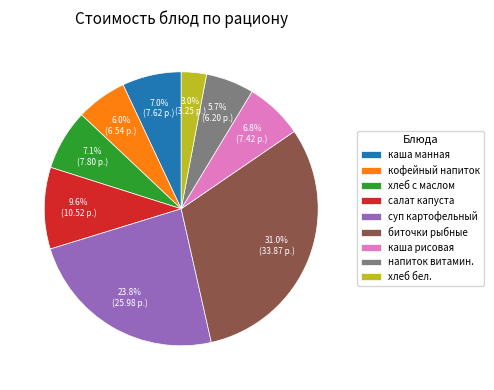

Is there any slice that represents more than half of the pie?

No